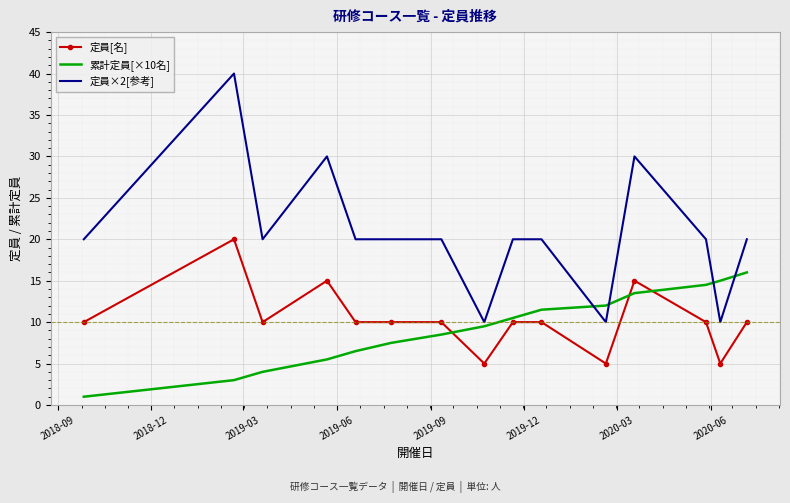

Which series has the largest range (max minus min)?

定員×2[参考]